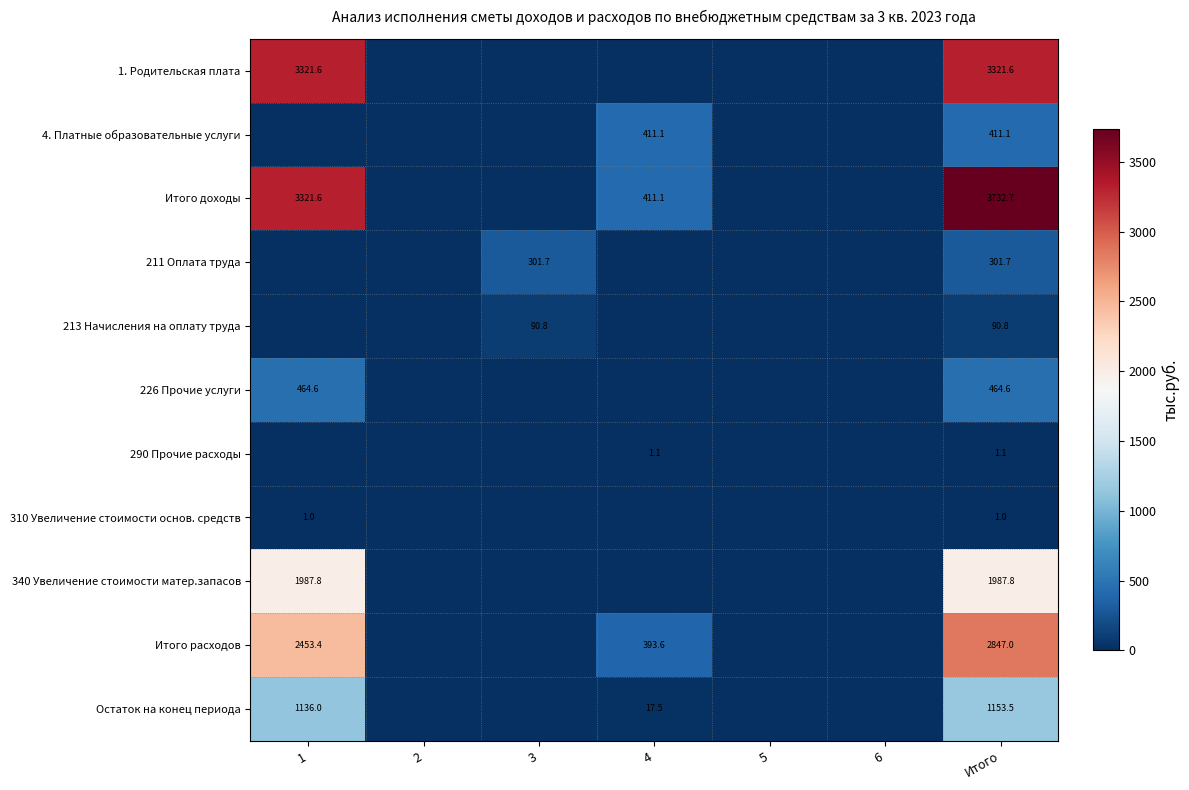

What is the difference between the Итого расходов values at 4 and 1?

2059.8